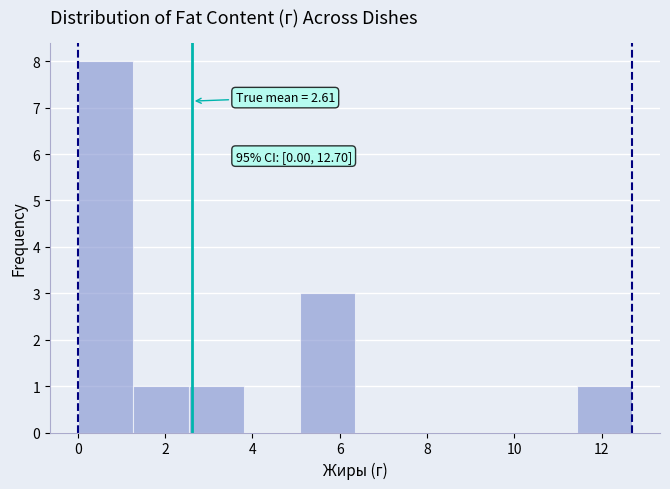

Which range on the x-axis has the tallest bar?

0.0 to 1.2